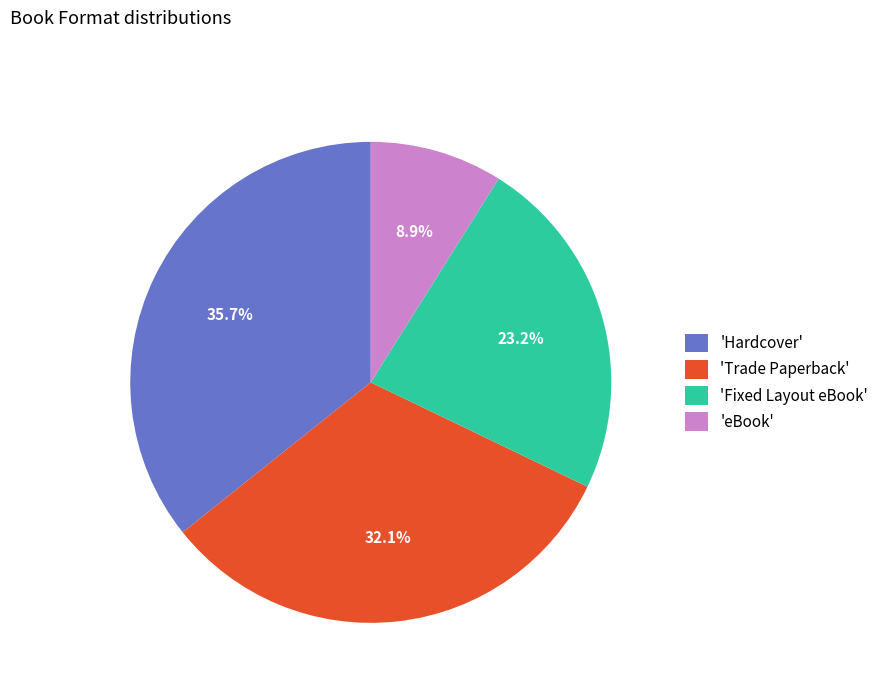

To the nearest percent, what is the difference between the largest and smallest slice percentages?

27%